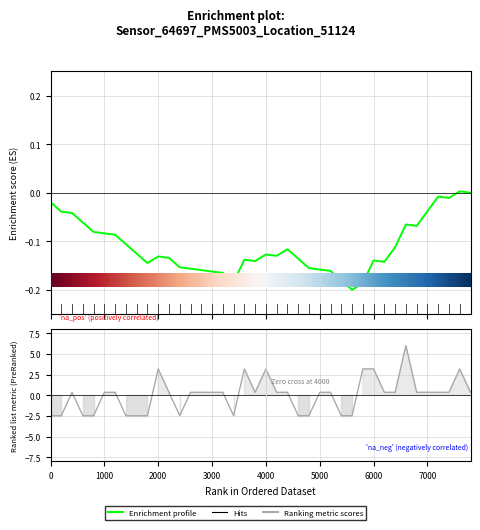

Reading left to right, what are all the values shown in this chart?

-2.5	-2.5	0.4	-2.5	-2.5	0.4	0.4	-2.5	-2.5	-2.5	3.2	0.4	-2.5	0.4	0.4	0.4	0.4	-2.5	3.2	0.4	3.2	0.4	0.4	-2.5	-2.5	0.4	0.4	-2.5	-2.5	3.2	3.2	0.4	0.4	6.0	0.4	0.4	0.4	0.4	3.2	0.4